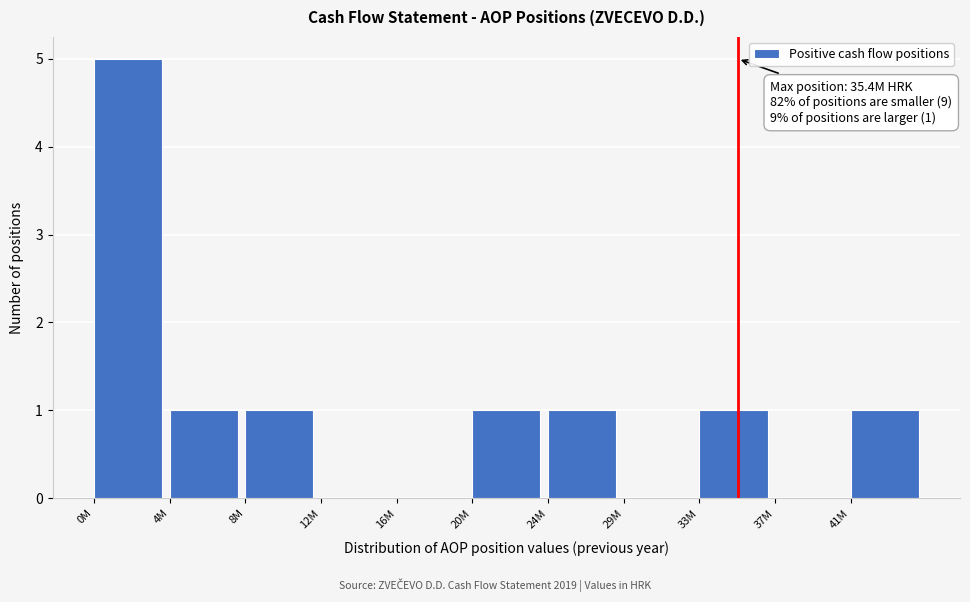

Reading left to right, transcribe all the data shown in this chart.

0M=5	4M=1	8M=1	12M=0	16M=0	20M=1	24M=1	29M=0	33M=1	37M=0	41M=1